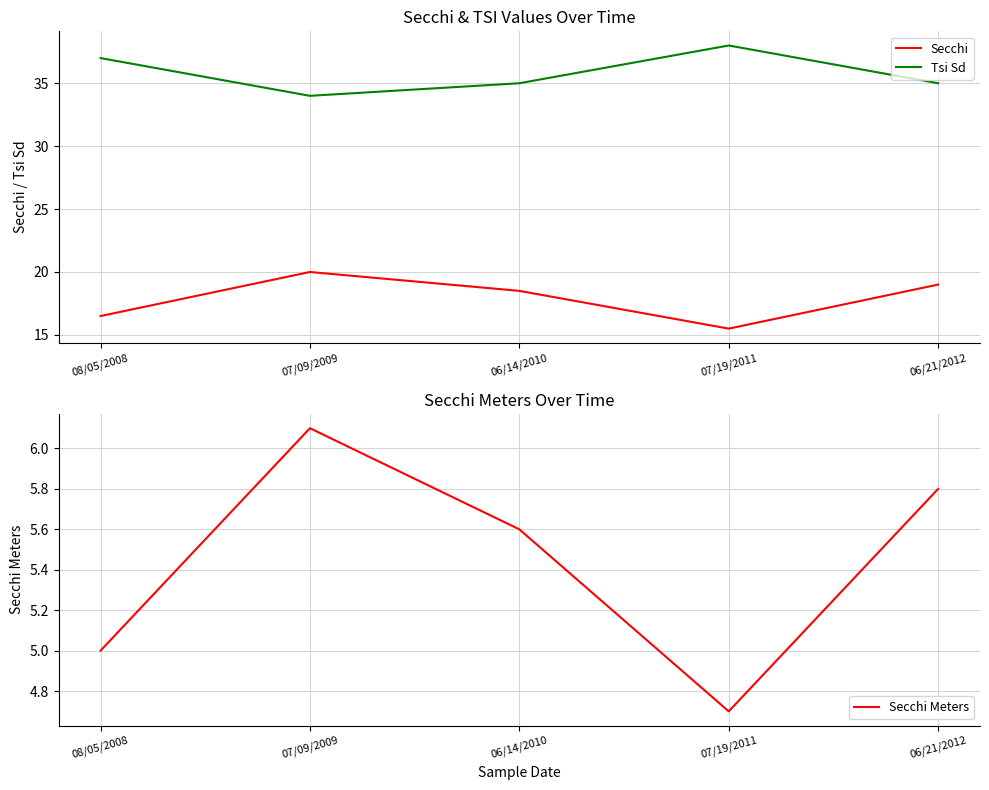

What are all the series names shown in the legend?

Secchi, Tsi Sd, Secchi Meters